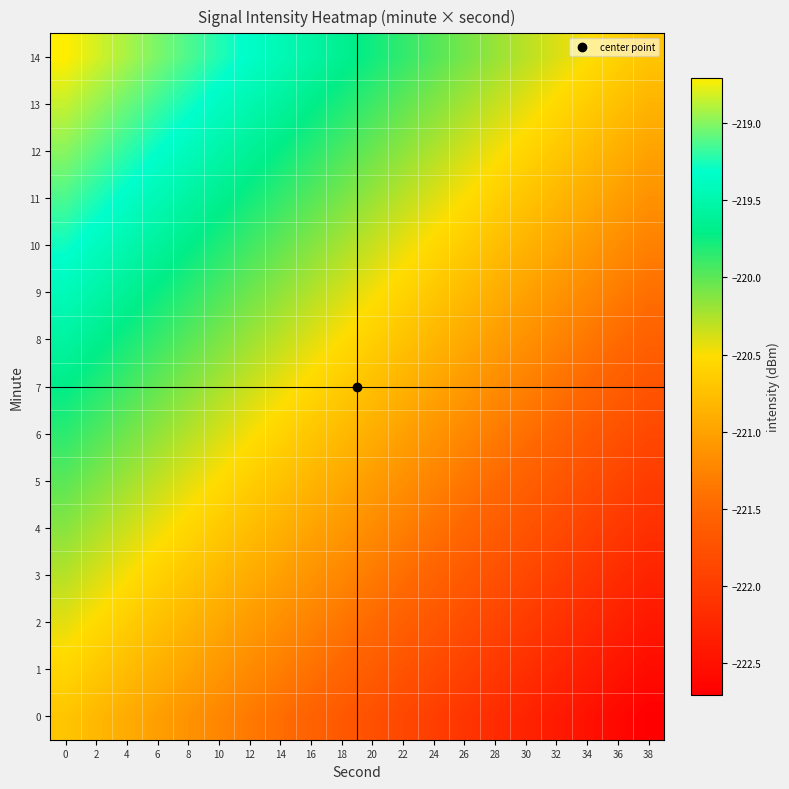

What is the minimum value shown in the chart?

-222.7